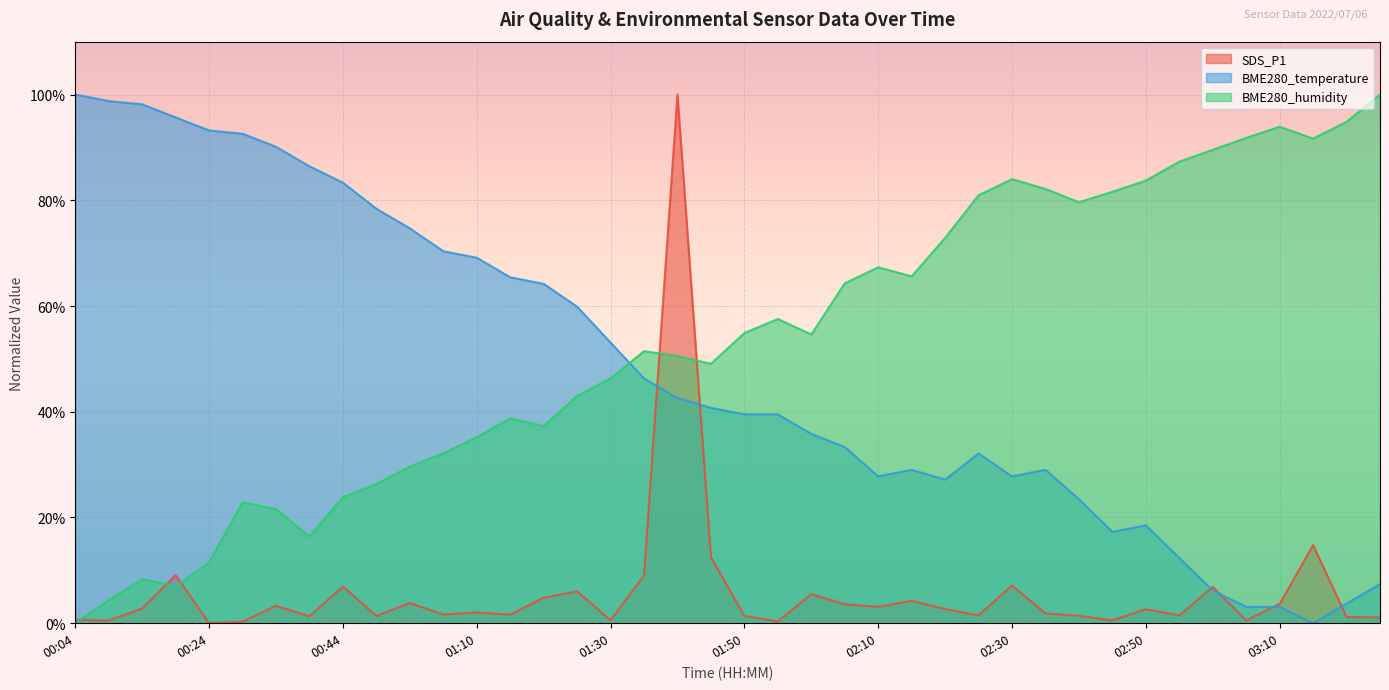

At 02:50, list the series in order from smallest to largest.

SDS_P1, BME280_temperature, BME280_humidity